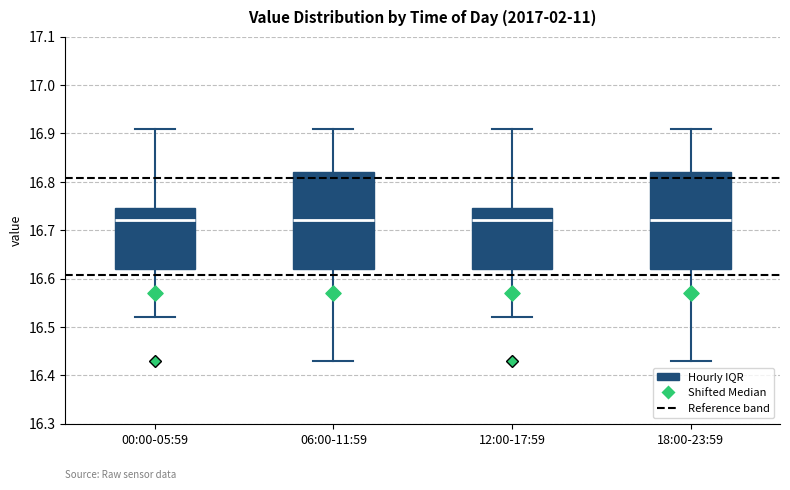

Reading left to right, read every box against the y-axis: the position of its median line, the range the box covers, and the ends of its whiskers. The values are not printed on the chart, so give them approximately, as read against the axis.

00:00-05:59: median 16.72, box 16.62 to 16.75, whiskers 16.52 to 16.91
06:00-11:59: median 16.72, box 16.62 to 16.82, whiskers 16.43 to 16.91
12:00-17:59: median 16.72, box 16.62 to 16.75, whiskers 16.52 to 16.91
18:00-23:59: median 16.72, box 16.62 to 16.82, whiskers 16.43 to 16.91